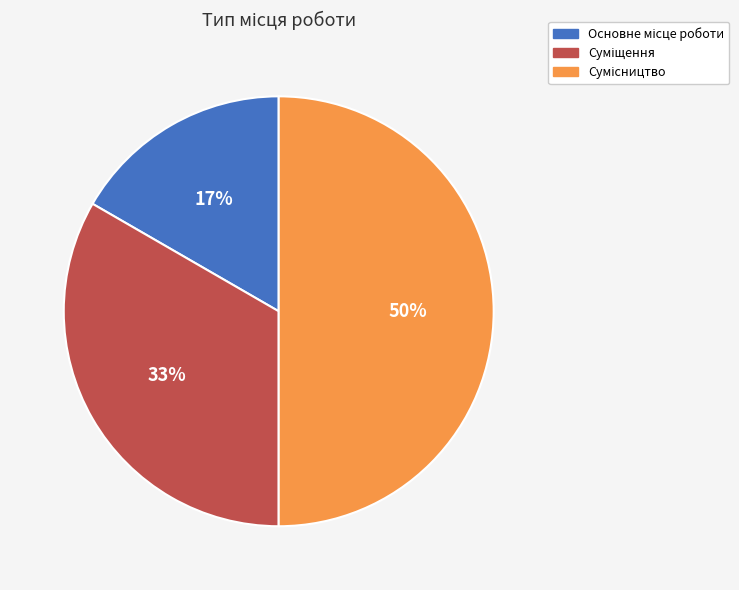

To the nearest percent, what is the average slice percentage?

33%